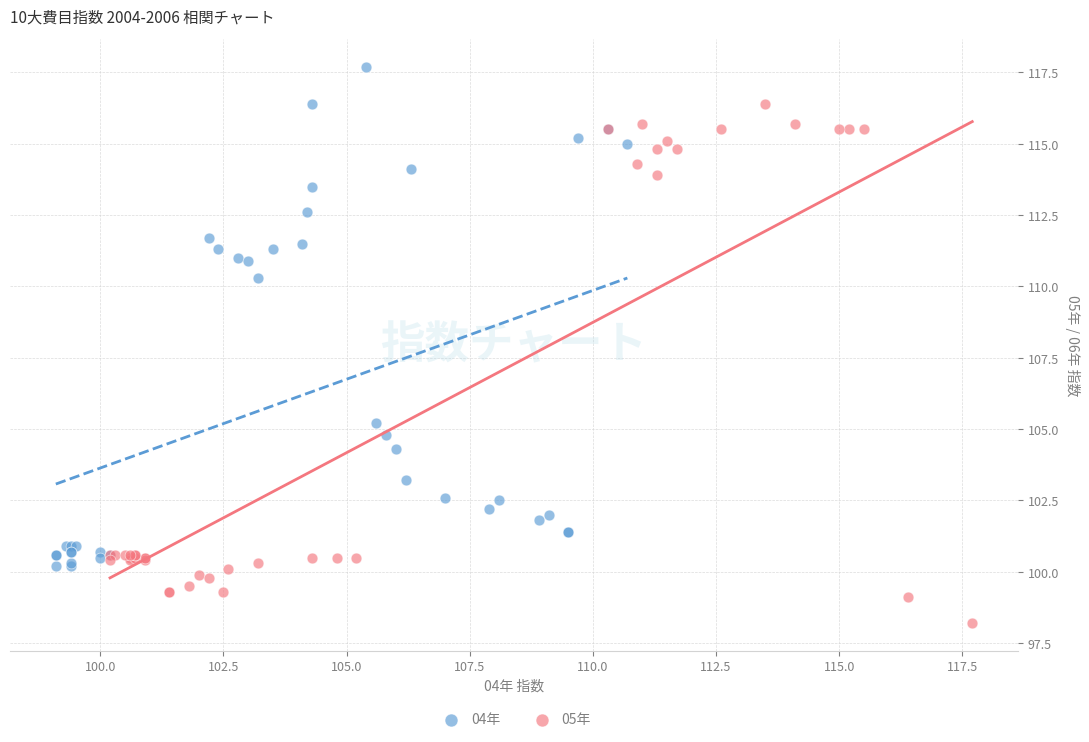

Which series contains the lowest Y value?

05年